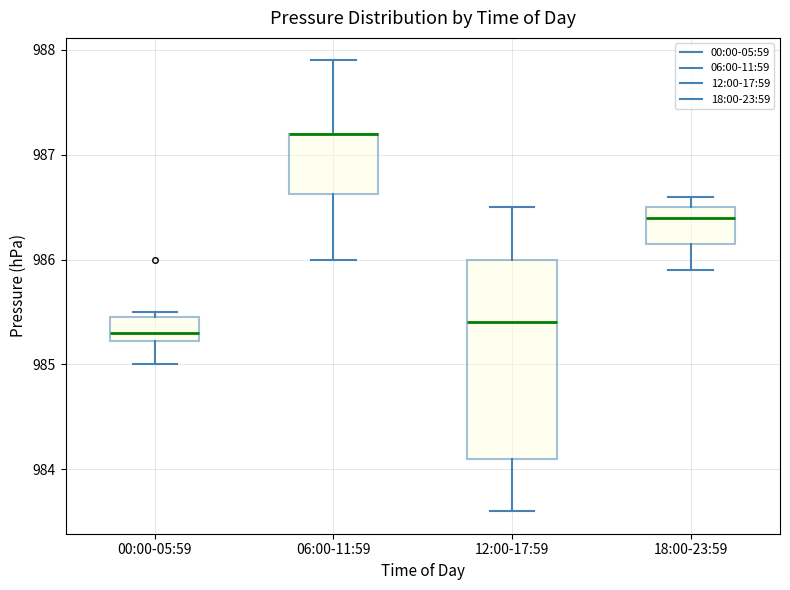

Reading left to right, transcribe this box plot: for each box, give where its median line is, the range the box spans, and where its two whiskers end, as read against the y-axis. The values are not printed on the chart, so give them approximately, as read against the axis.

00:00-05:59: median 985.3, box 985.2 to 985.5, whiskers 985.0 to 985.5 (just above the box's upper edge)
06:00-11:59: median 987.2 (drawn on the box's upper edge), box 986.6 to 987.2, whiskers 986.0 to 987.9
12:00-17:59: median 985.4, box 984.1 to 986.0, whiskers 983.6 to 986.5
18:00-23:59: median 986.4, box 986.2 to 986.5, whiskers 985.9 to 986.6